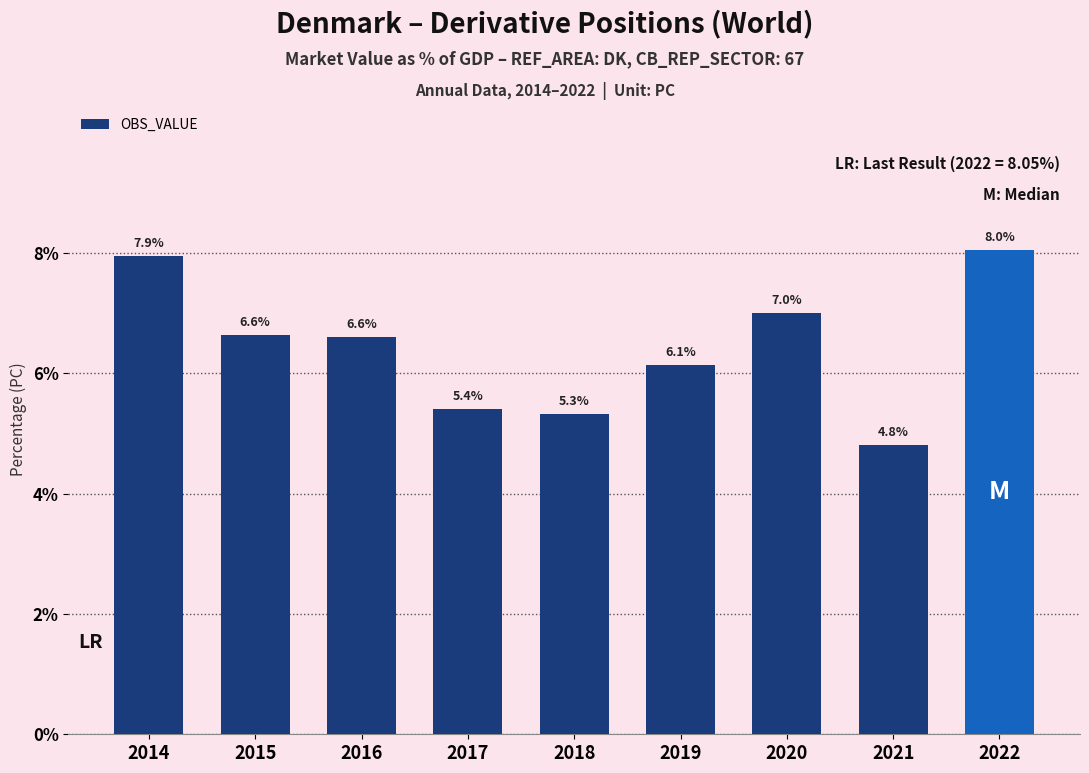

Which category has the lowest value across all series?

2021